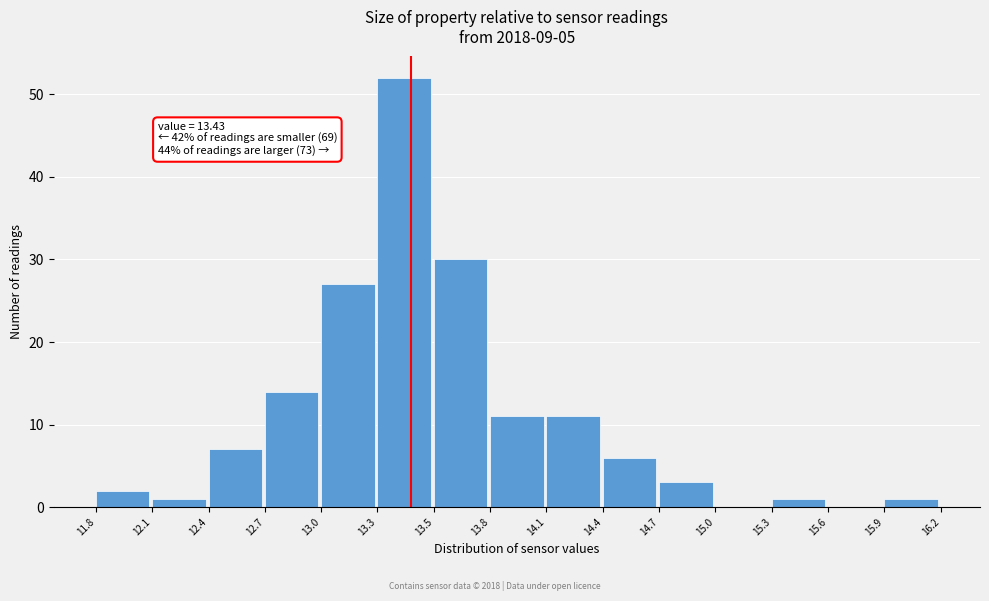

Reading left to right, transcribe all the data shown in this chart.

11.8=2	12.1=1	12.4=7	12.7=14	13.0=27	13.3=52	13.5=30	13.8=11	14.1=11	14.4=6	14.7=3	15.0=0	15.3=1	15.6=0	15.9=1